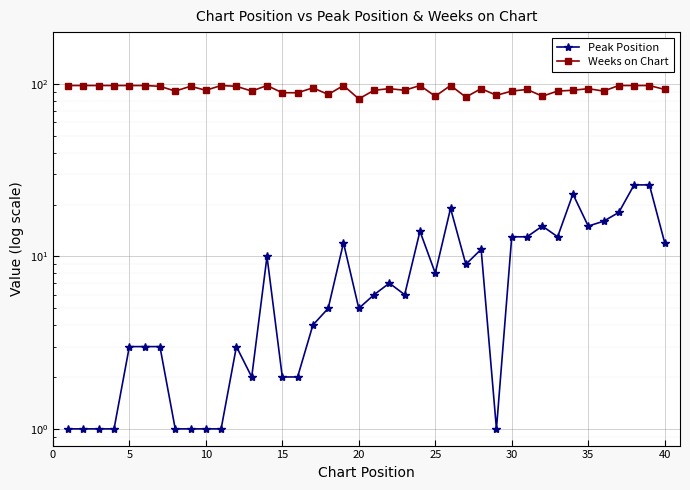

What is the average value of the Peak Position series?

8